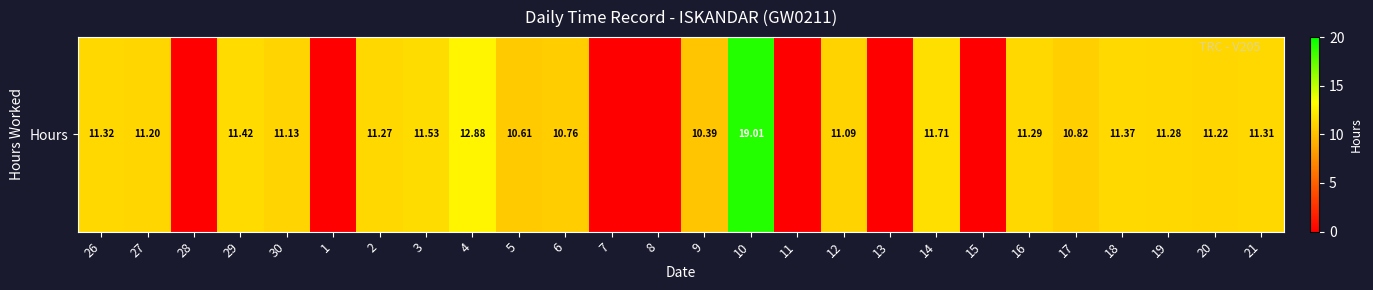

Reading left to right, list all the values displayed in this chart.

11.3	11.2	0.0	11.4	11.1	0.0	11.3	11.5	12.9	10.6	10.8	0.0	0.0	10.4	19.0	0.0	11.1	0.0	11.7	0.0	11.3	10.8	11.4	11.3	11.2	11.3